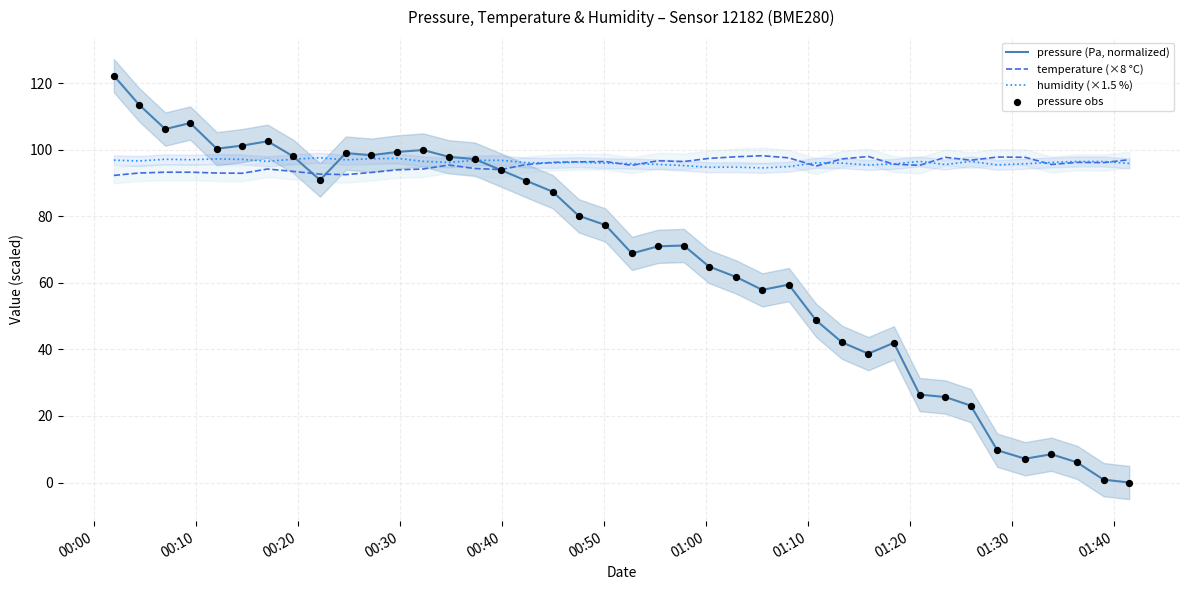

What is the highest value of the pressure (Pa, normalized) series?

122.3